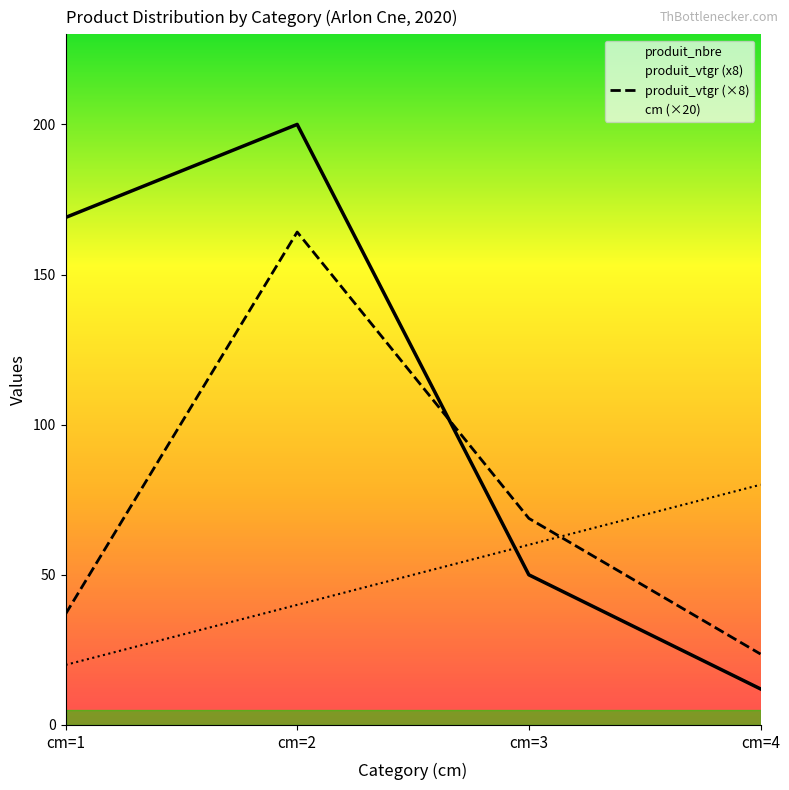

Which series changed the most between cm=1 and cm=4?

produit_nbre